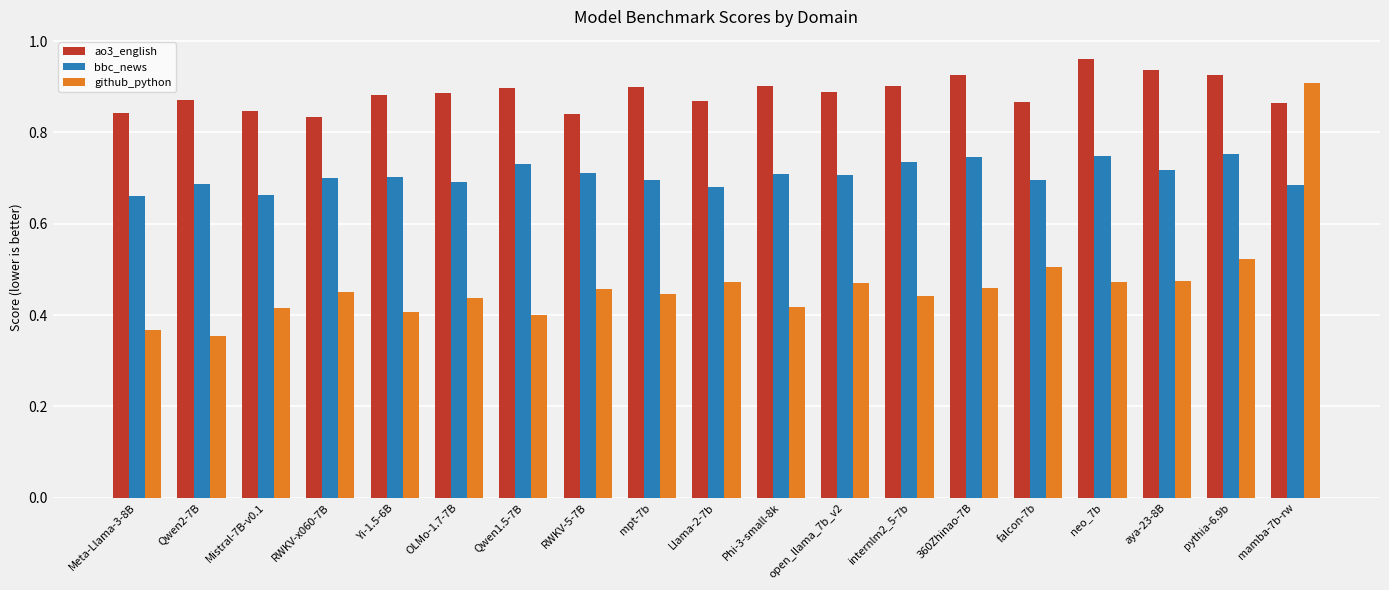

What is the difference between the github_python values at pythia-6.9b and mpt-7b?

0.1